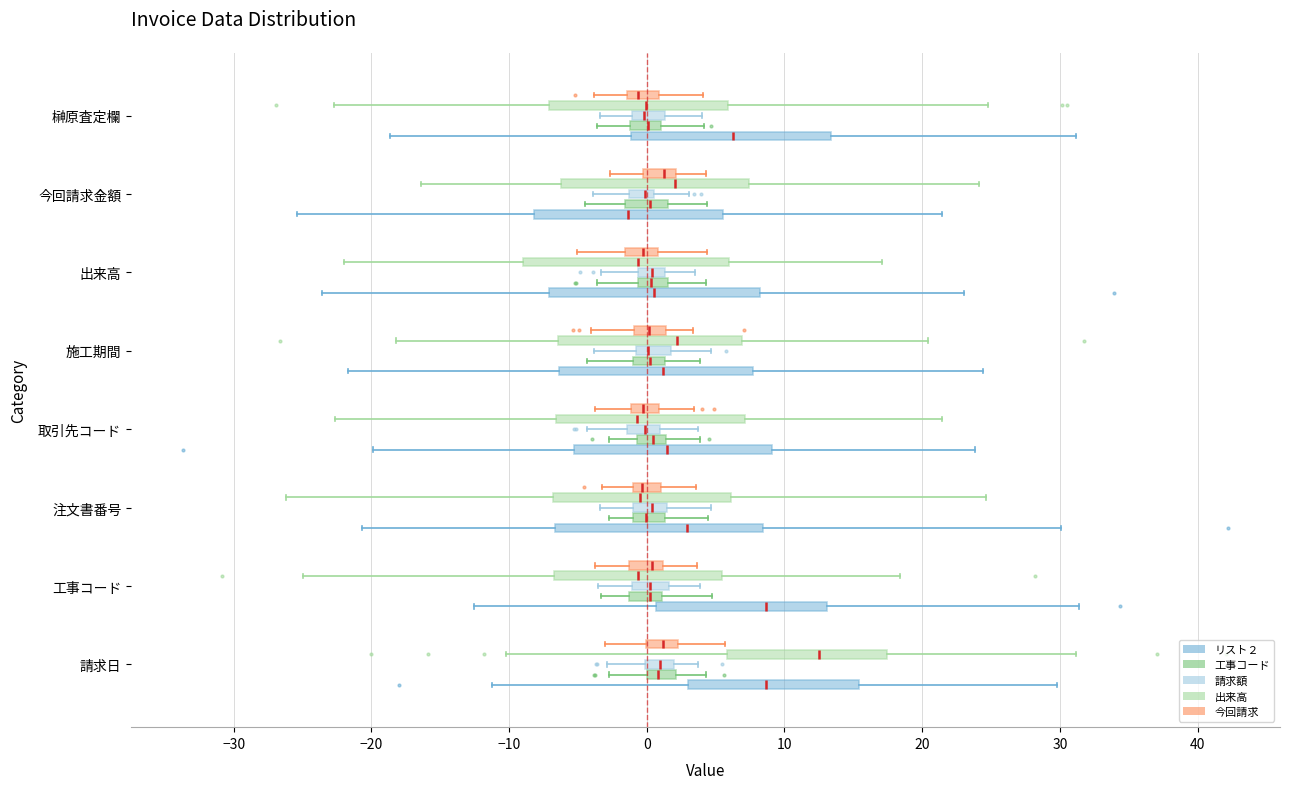

Reading bottom to top, read every box against the x-axis: the position of its median line, the range the box covers, and the ends of its whiskers. The values are not printed on the chart, so give them approximately, as read against the axis.

請求日 (リスト２): median 9, box 3 to 15, whiskers -11 to 30
請求日 (工事コード): median 1, box 0 to 2, whiskers -3 to 4
請求日 (請求額): median 1, box 0 to 2, whiskers -3 to 4
請求日 (出来高): median 13, box 6 to 17, whiskers -10 to 31
請求日 (今回請求): median 1, box 0 to 2, whiskers -3 to 6
工事コード (リスト２): median 9, box 1 to 13, whiskers -13 to 31
工事コード (工事コード): median 0, box -1 to 1, whiskers -3 to 5
工事コード (請求額): median 0, box -1 to 2, whiskers -4 to 4
工事コード (出来高): median -1, box -7 to 5, whiskers -25 to 18
工事コード (今回請求): median 0, box -1 to 1, whiskers -4 to 4
注文書番号 (リスト２): median 3, box -7 to 8, whiskers -21 to 30
注文書番号 (工事コード): median 0, box -1 to 1, whiskers -3 to 4
注文書番号 (請求額): median 0, box -1 to 1, whiskers -3 to 5
注文書番号 (出来高): median 0, box -7 to 6, whiskers -26 to 25
注文書番号 (今回請求): median 0, box -1 to 1, whiskers -3 to 4
取引先コード (リスト２): median 1, box -5 to 9, whiskers -20 to 24
取引先コード (工事コード): median 0, box -1 to 1, whiskers -3 to 4
取引先コード (請求額): median 0, box -1 to 1, whiskers -4 to 4
取引先コード (出来高): median -1, box -7 to 7, whiskers -23 to 21
取引先コード (今回請求): median 0, box -1 to 1, whiskers -4 to 3
施工期間 (リスト２): median 1, box -6 to 8, whiskers -22 to 24
施工期間 (工事コード): median 0, box -1 to 1, whiskers -4 to 4
施工期間 (請求額): median 0, box -1 to 2, whiskers -4 to 5
施工期間 (出来高): median 2, box -6 to 7, whiskers -18 to 20
施工期間 (今回請求): median 0, box -1 to 1, whiskers -4 to 3
出来高 (リスト２): median 1, box -7 to 8, whiskers -24 to 23
出来高 (工事コード): median 0, box -1 to 2, whiskers -4 to 4
出来高 (請求額): median 0, box -1 to 1, whiskers -3 to 3
出来高 (出来高): median -1, box -9 to 6, whiskers -22 to 17
出来高 (今回請求): median 0, box -2 to 1, whiskers -5 to 4
今回請求金額 (リスト２): median -1, box -8 to 6, whiskers -25 to 21
今回請求金額 (工事コード): median 0, box -2 to 2, whiskers -4 to 4
今回請求金額 (請求額): median 0, box -1 to 1, whiskers -4 to 3
今回請求金額 (出来高): median 2, box -6 to 7, whiskers -16 to 24
今回請求金額 (今回請求): median 1, box 0 to 2, whiskers -3 to 4
榊原査定欄 (リスト２): median 6, box -1 to 13, whiskers -19 to 31
榊原査定欄 (工事コード): median 0, box -1 to 1, whiskers -4 to 4
榊原査定欄 (請求額): median 0, box -1 to 1, whiskers -3 to 4
榊原査定欄 (出来高): median 0, box -7 to 6, whiskers -23 to 25
榊原査定欄 (今回請求): median -1 (inside the box), box -1 to 1, whiskers -4 to 4